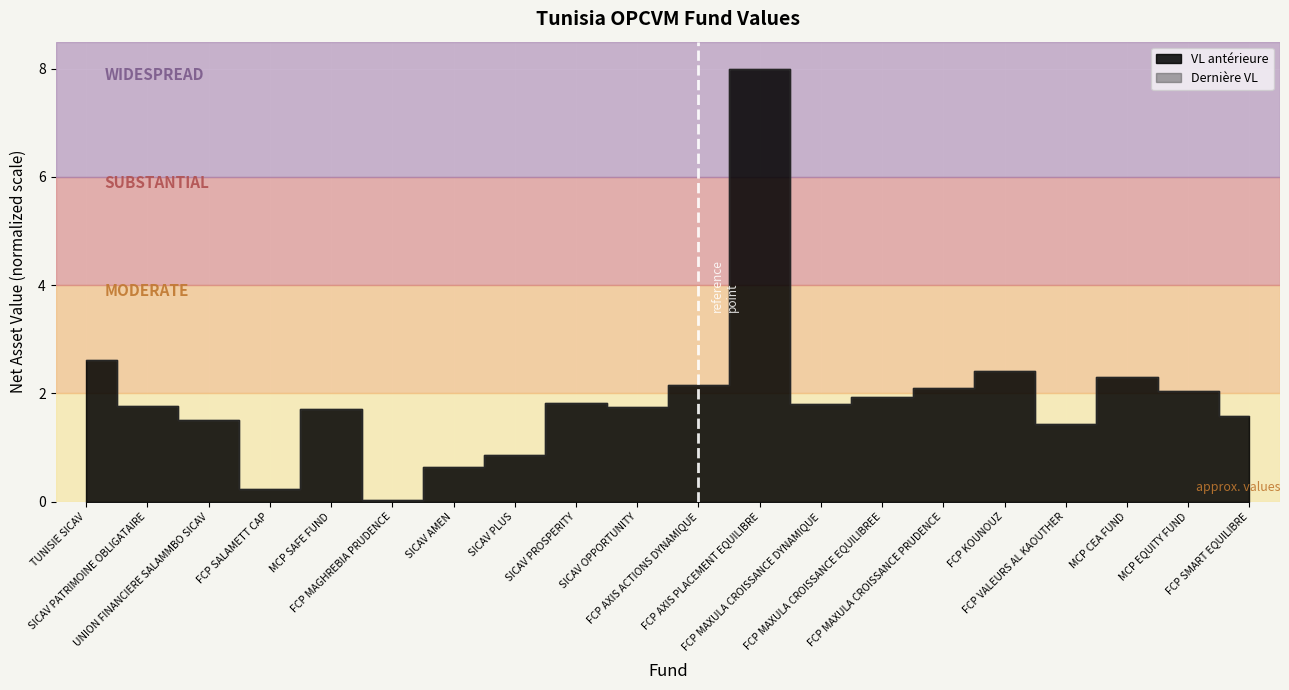

Which label corresponds to the largest value in the chart?

FCP AXIS PLACEMENT EQUILIBRE